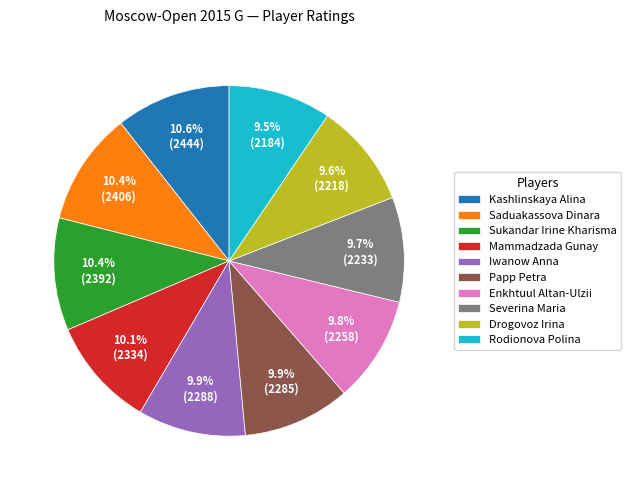

Is there a majority slice in this chart?

No